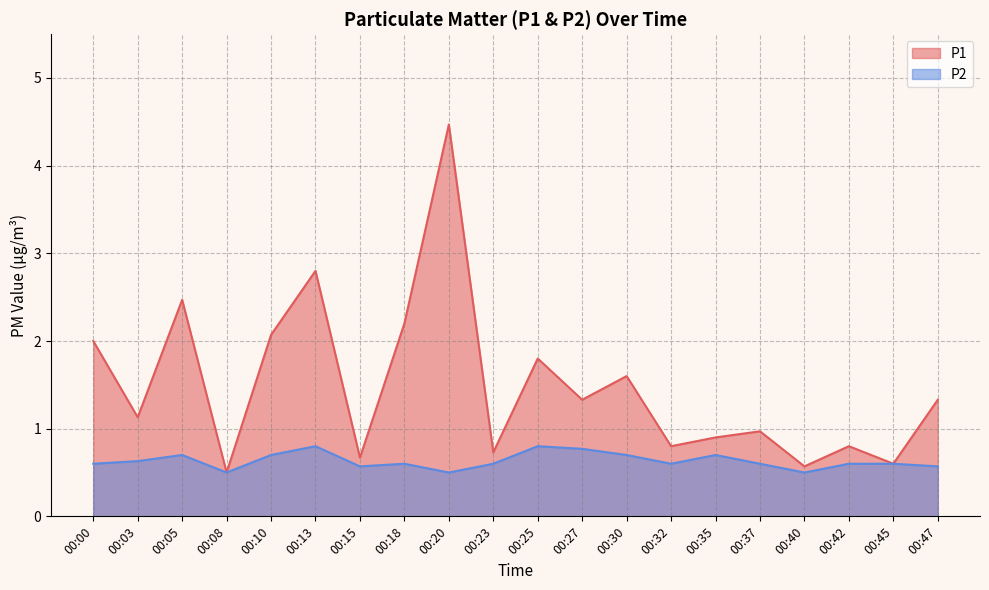

Read the P1 value at 00:30.

1.6